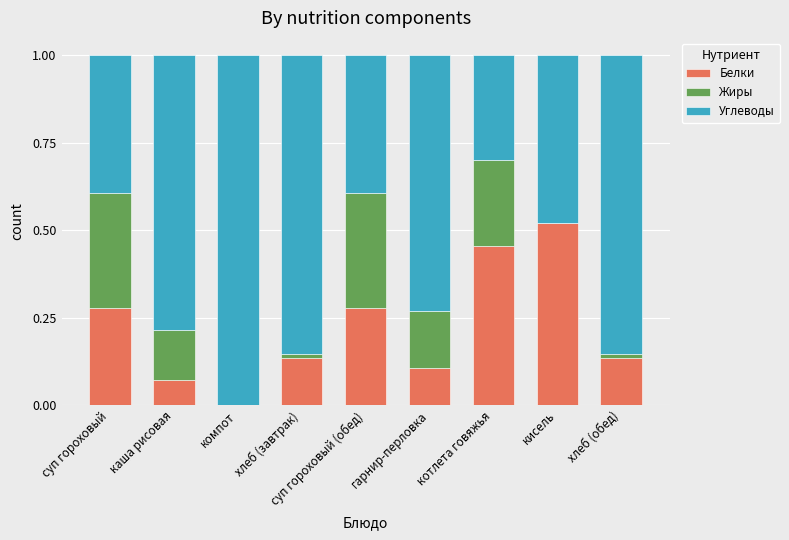

The Белки series shows 0.1 at хлеб (обед). True or false?

True